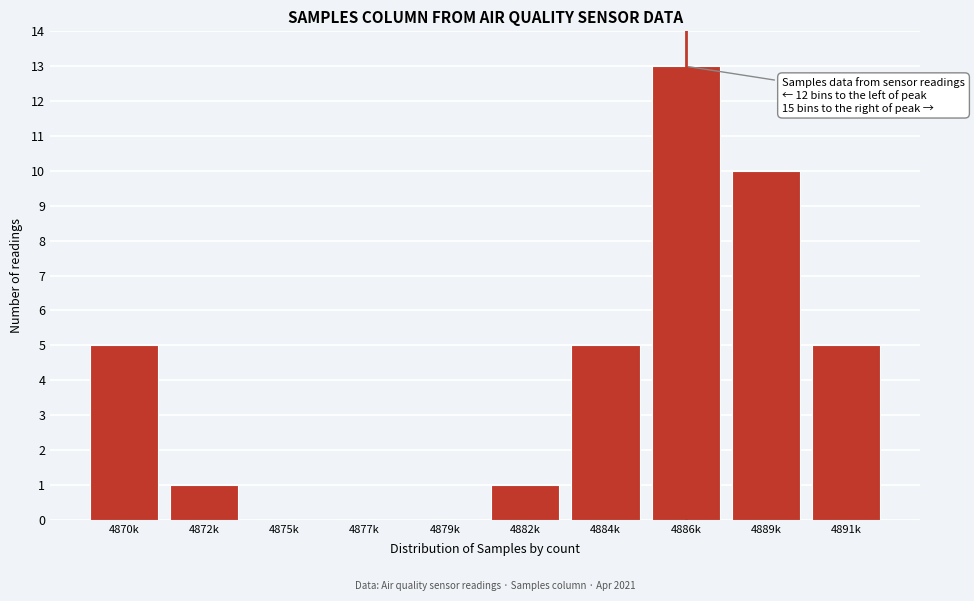

Reading left to right, extract all data points from this chart.

4870k=5	4872k=1	4875k=0	4877k=0	4879k=0	4882k=1	4884k=5	4886k=13	4889k=10	4891k=5